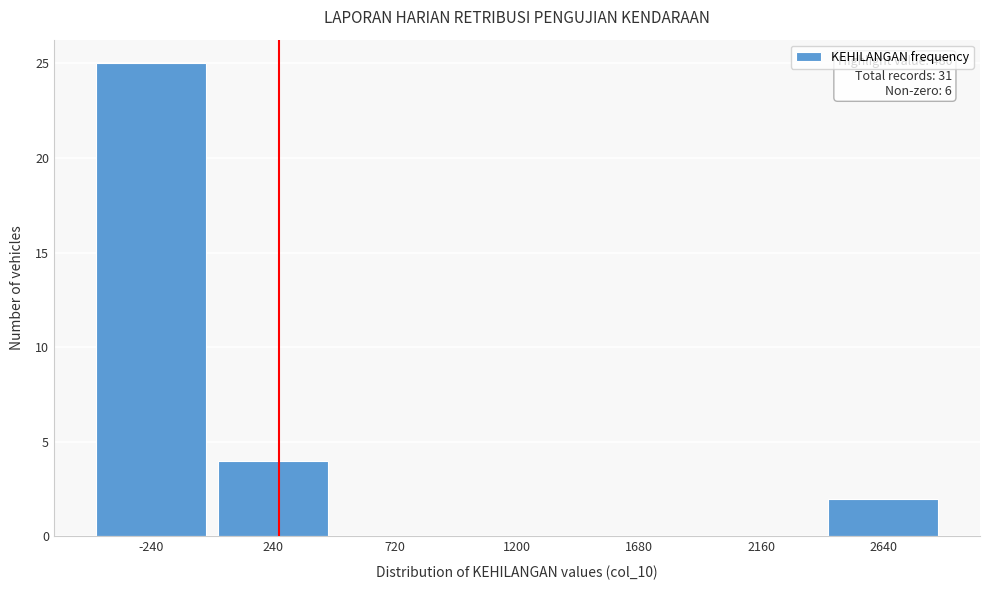

Reading left to right, extract all data points from this chart.

-240=25	240=4	720=0	1200=0	1680=0	2160=0	2640=2